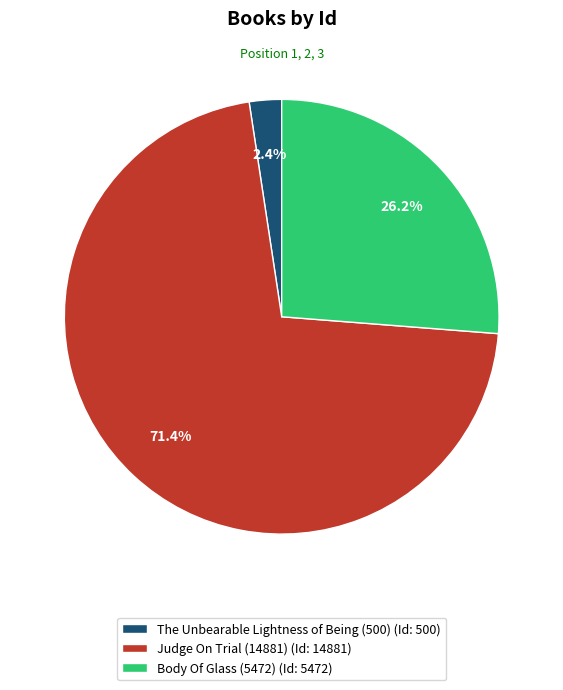

What is the largest slice in the pie chart?

Judge On Trial (14881)